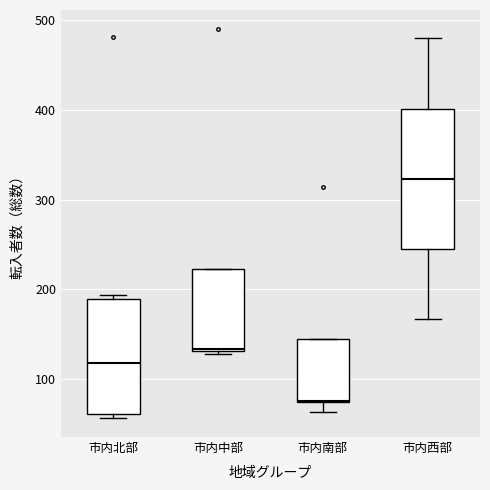

Reading left to right, transcribe this box plot: for each box, give where its median line is, the range the box spans, and where its two whiskers end, as read against the y-axis. The values are not printed on the chart, so give them approximately, as read against the axis.

市内北部: median 120, box 60 to 190, whiskers 60 (just below the box's lower edge) to 190 (just above the box's upper edge)
市内中部: median 130, box 130 to 220, whiskers 130 to 220
市内南部: median 80, box 70 to 150, whiskers 60 to 150
市内西部: median 320, box 250 to 400, whiskers 170 to 480